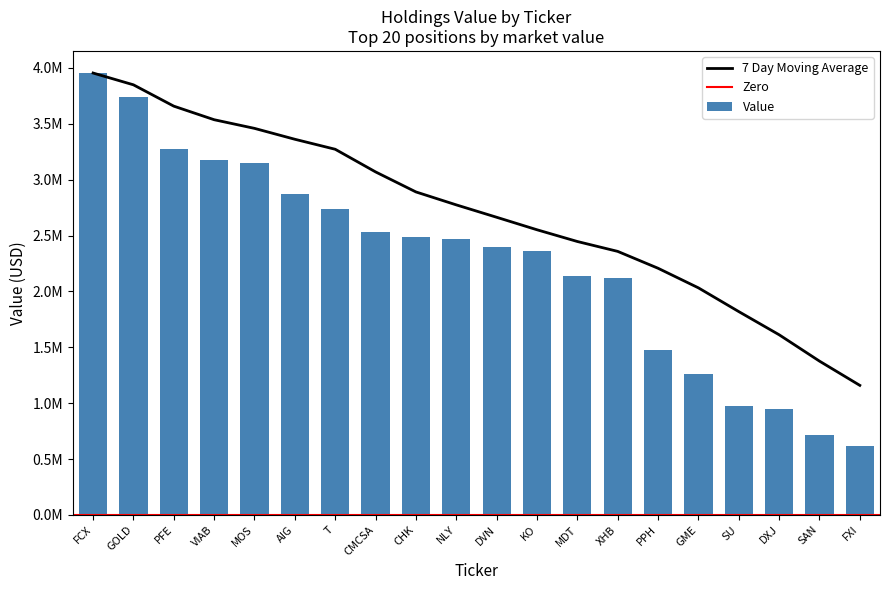

What is the maximum value shown in the chart?

3954000